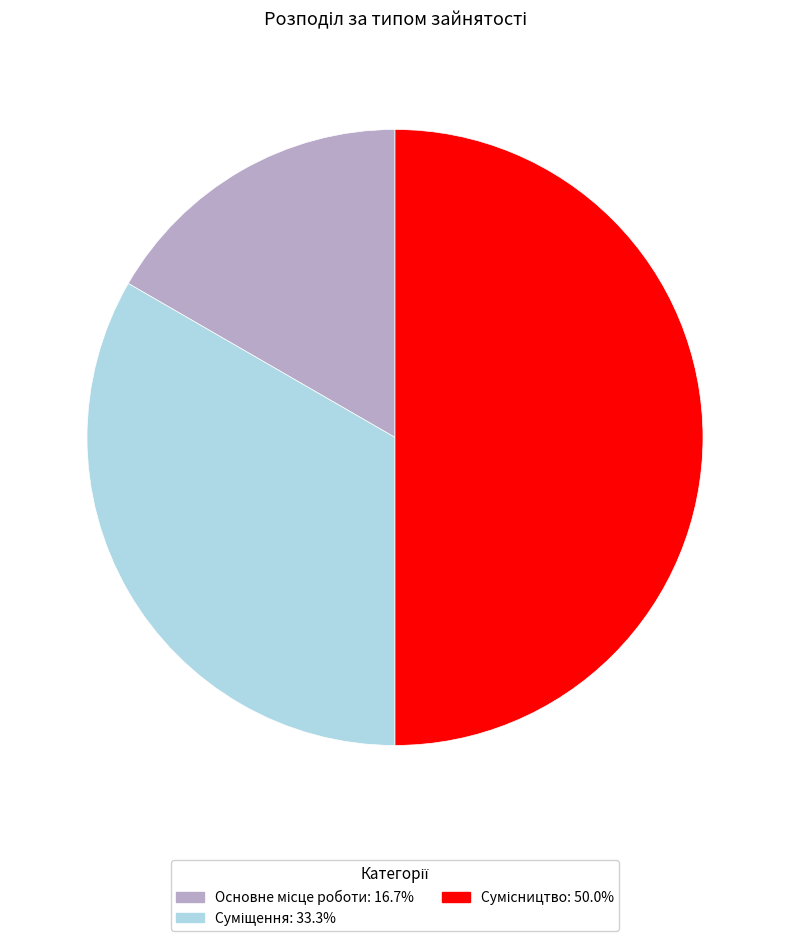

Is it true that Суміщення is 33% of the pie?

True